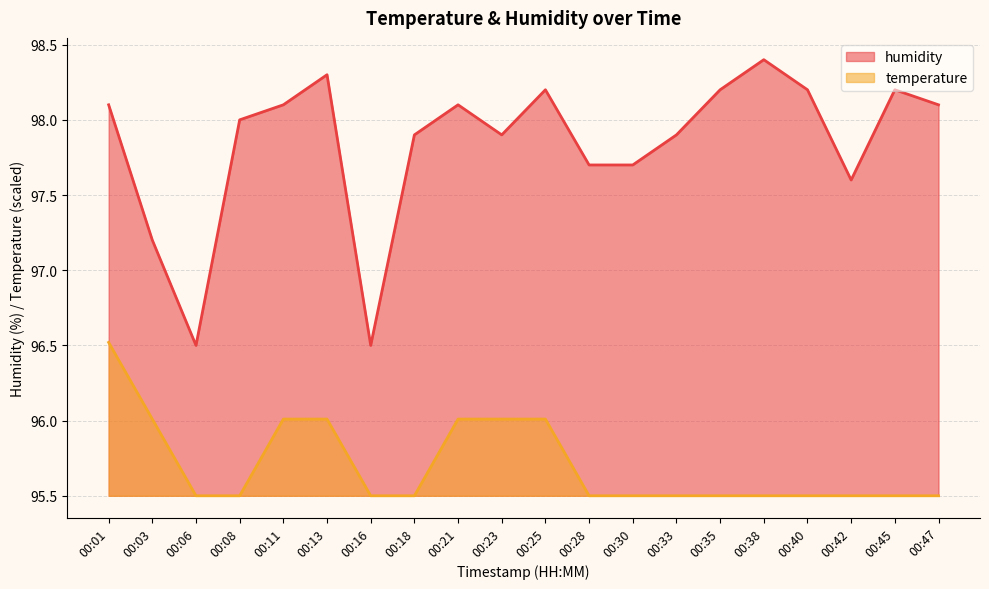

Does the chart have visible grid lines?

Yes